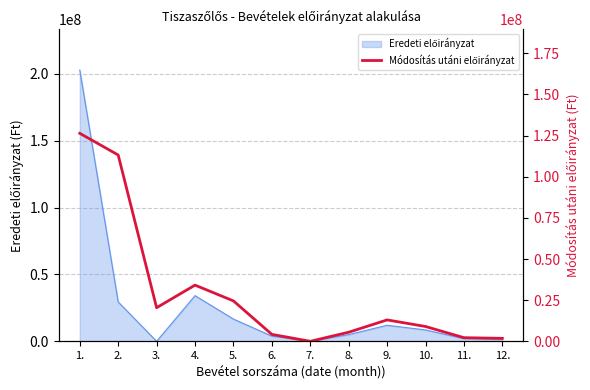

What is the label of the 5th point from the left?

5.